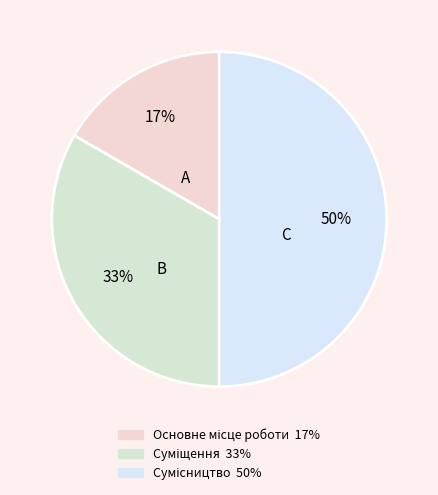

Combined, what portion of the pie is Суміщення and Сумісництво?

83.3%